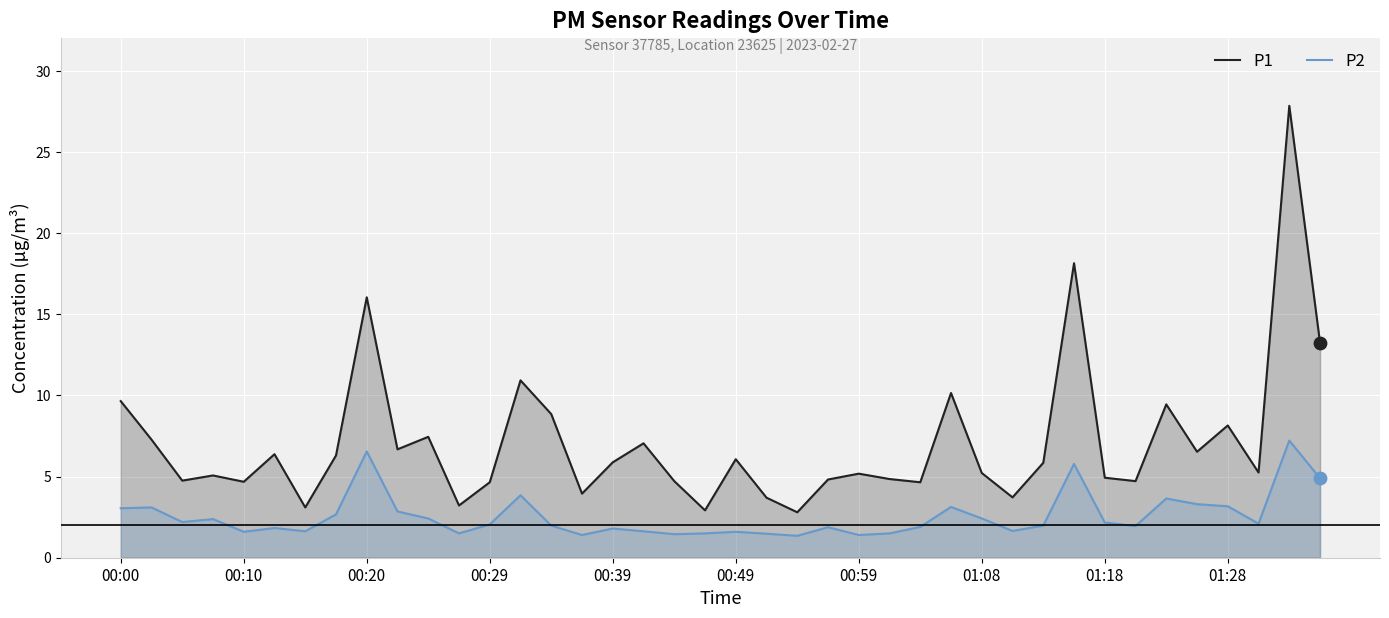

What are all the series names shown in the legend?

P1, P2